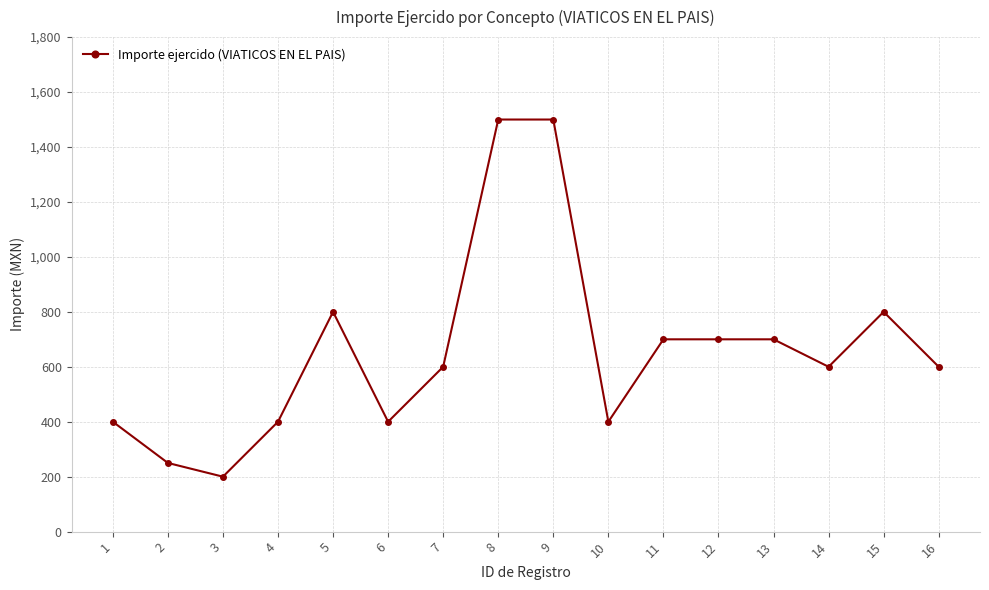

Where does the data first go above 600?

5